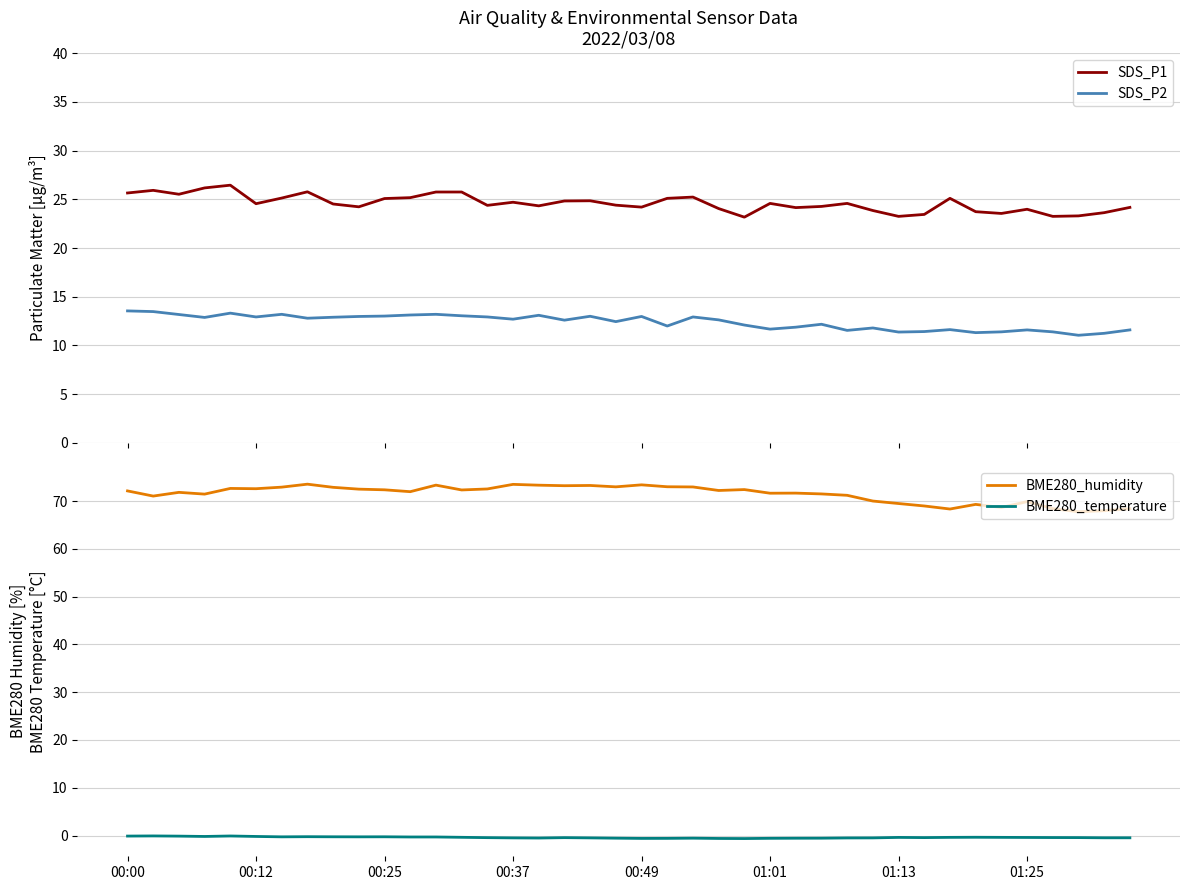

What is the difference between the maximum and minimum values in the SDS_P1 series?

3.3